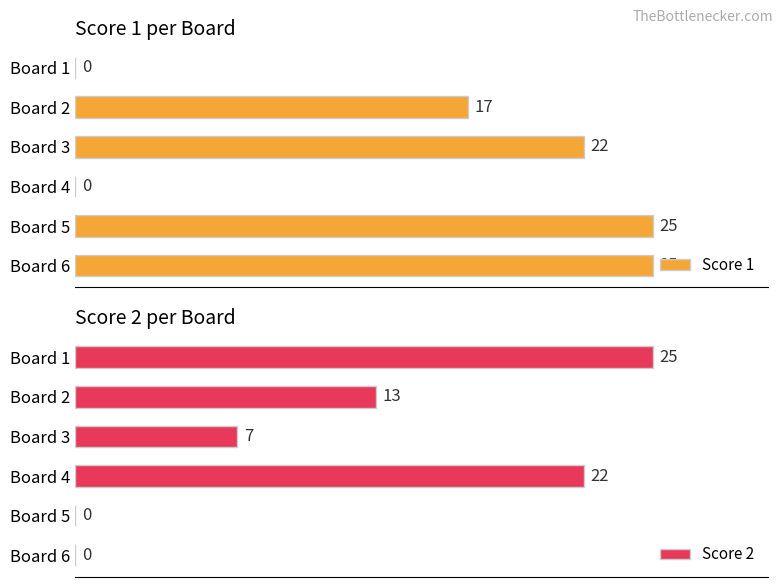

At which label is Score 1 closest to 12?

Board 2